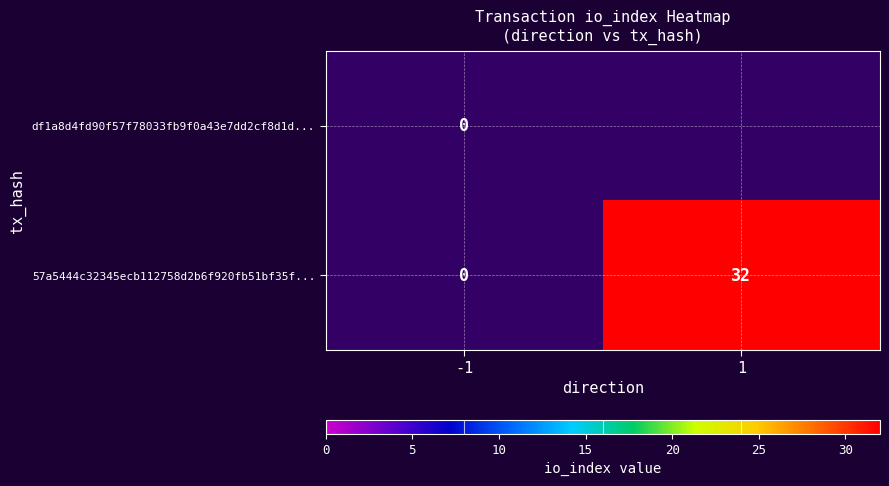

What is the spread (max minus min) of values at 1?

32